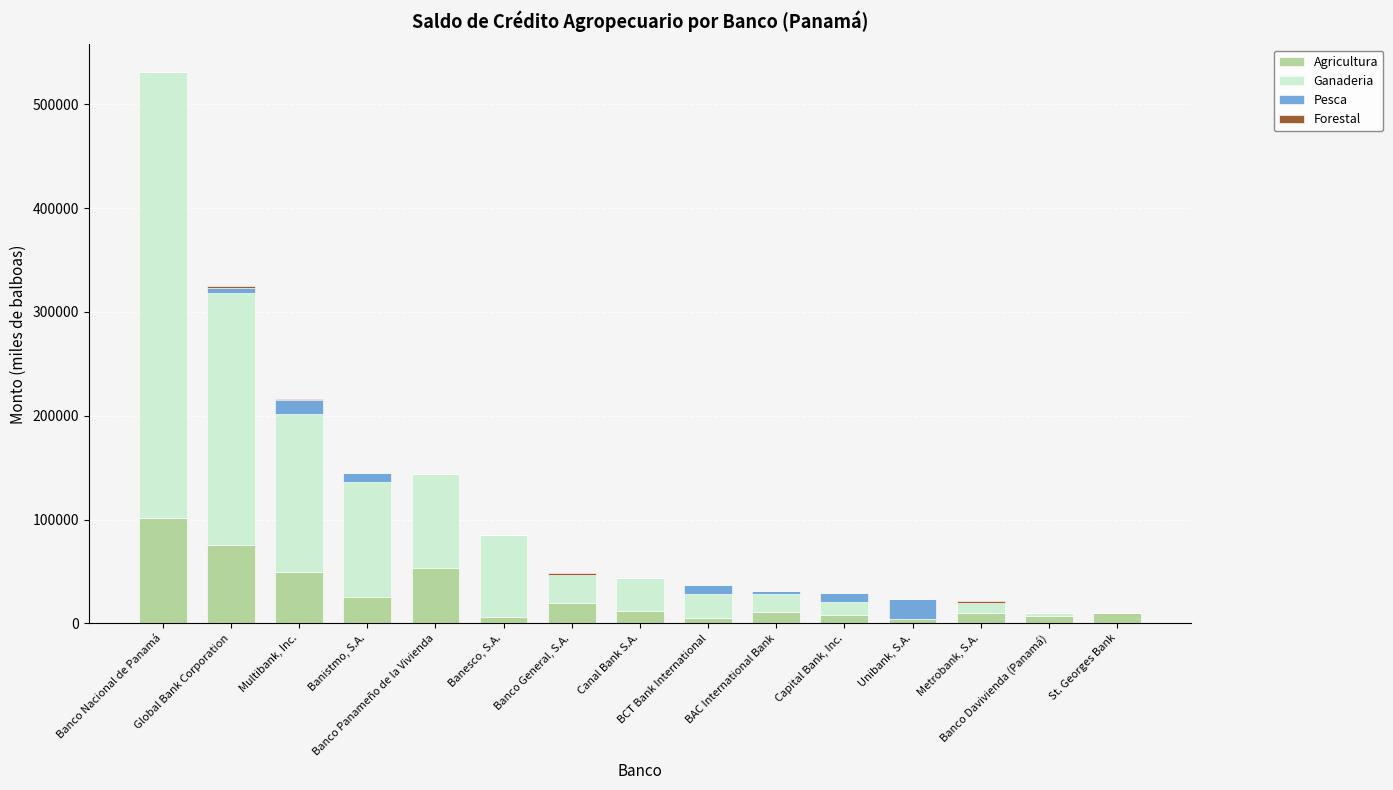

What is the maximum value for Agricultura?

101172.6